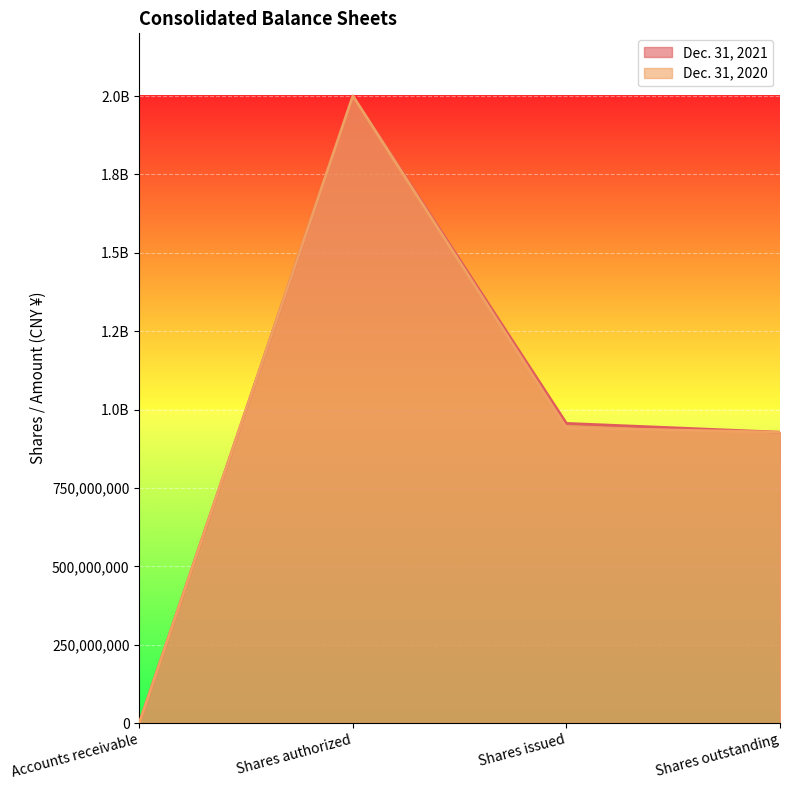

What is the total value across all series at Shares issued?

1897326301